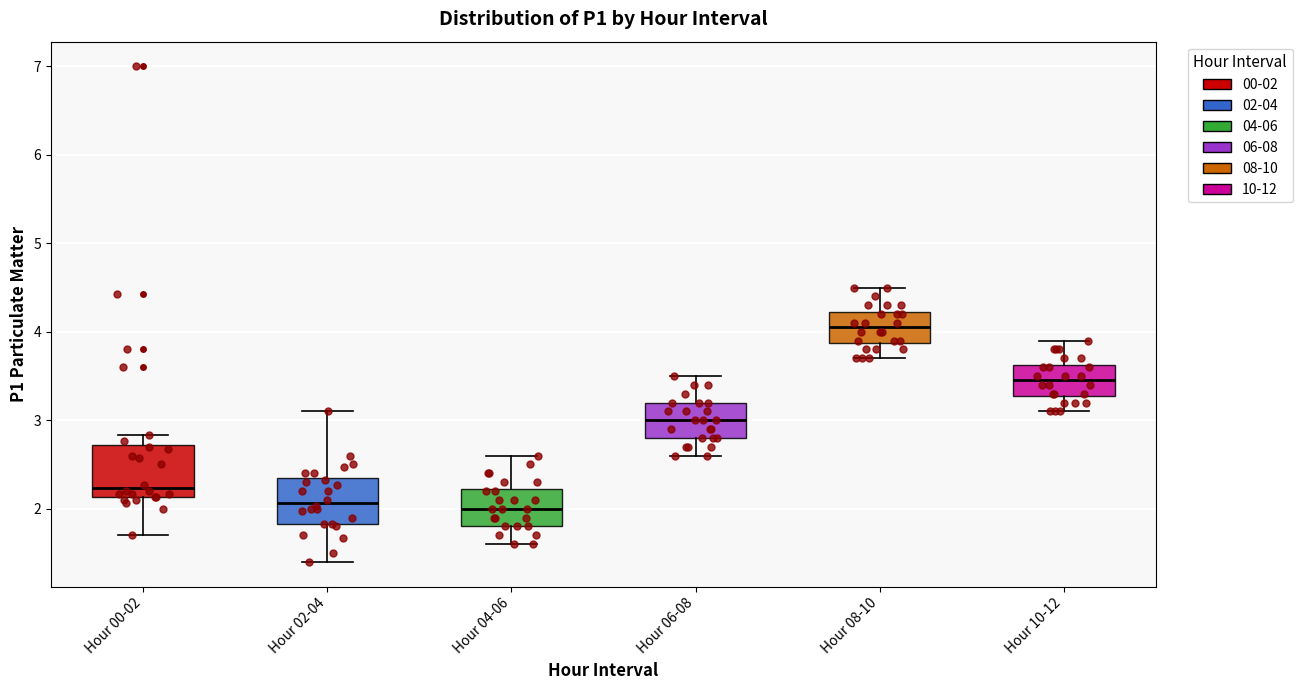

Reading left to right, read every box against the y-axis: the position of its median line, the range the box covers, and the ends of its whiskers. The values are not printed on the chart, so give them approximately, as read against the axis.

Hour 00-02: median 2.2, box 2.1 to 2.7, whiskers 1.7 to 2.8
Hour 02-04: median 2.1, box 1.8 to 2.3, whiskers 1.4 to 3.1
Hour 04-06: median 2.0, box 1.8 to 2.2, whiskers 1.6 to 2.6
Hour 06-08: median 3.0, box 2.8 to 3.2, whiskers 2.6 to 3.5
Hour 08-10: median 4.1, box 3.9 to 4.2, whiskers 3.7 to 4.5
Hour 10-12: median 3.5, box 3.3 to 3.6, whiskers 3.1 to 3.9